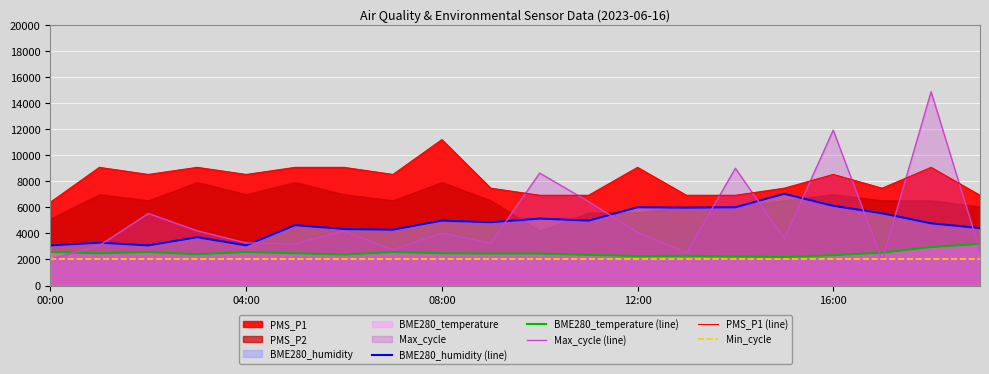

At which label does PMS_P1 (line) reach its peak?

08:00